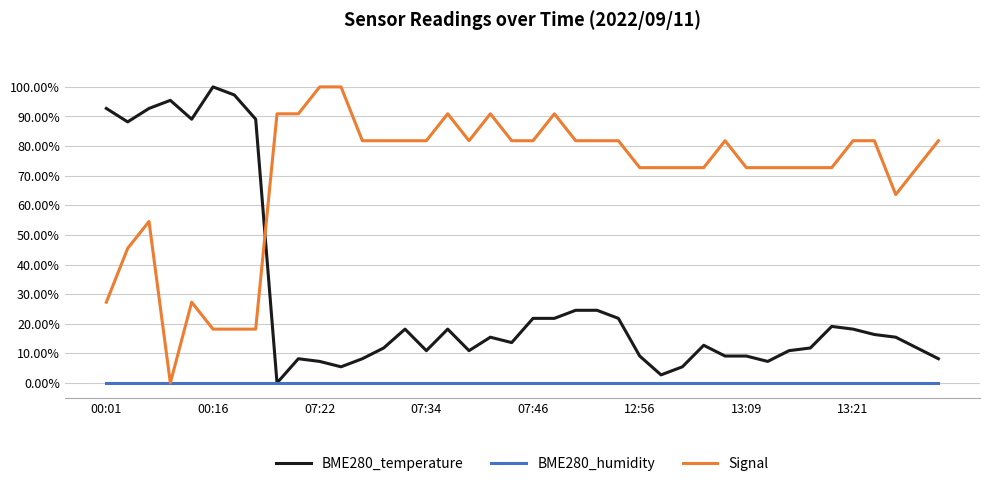

What is the maximum value for Signal?

100.0